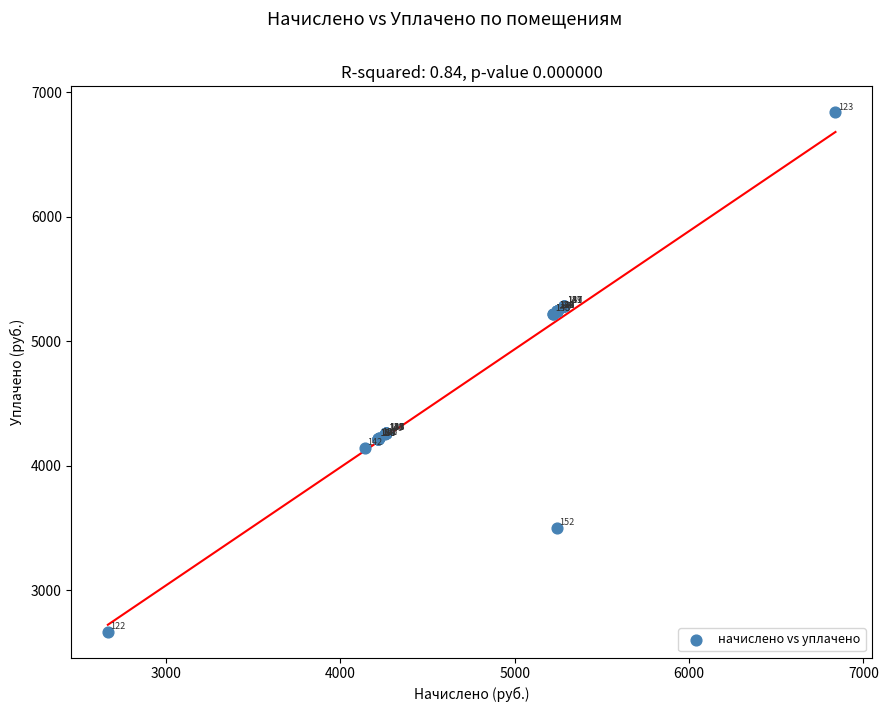

What Y value in the scatter plot is closest to 4752?

5216.4